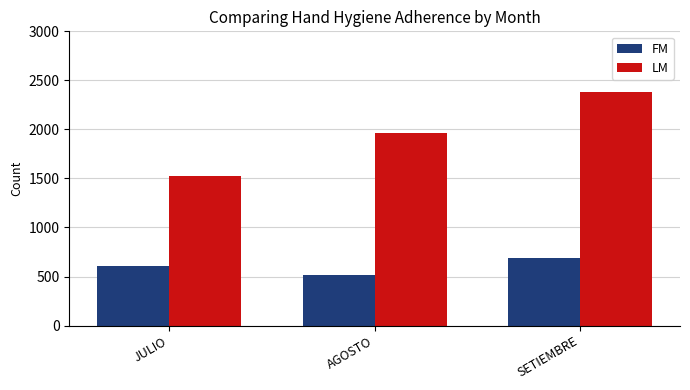

Rank the series at JULIO from highest to lowest value.

LM, FM